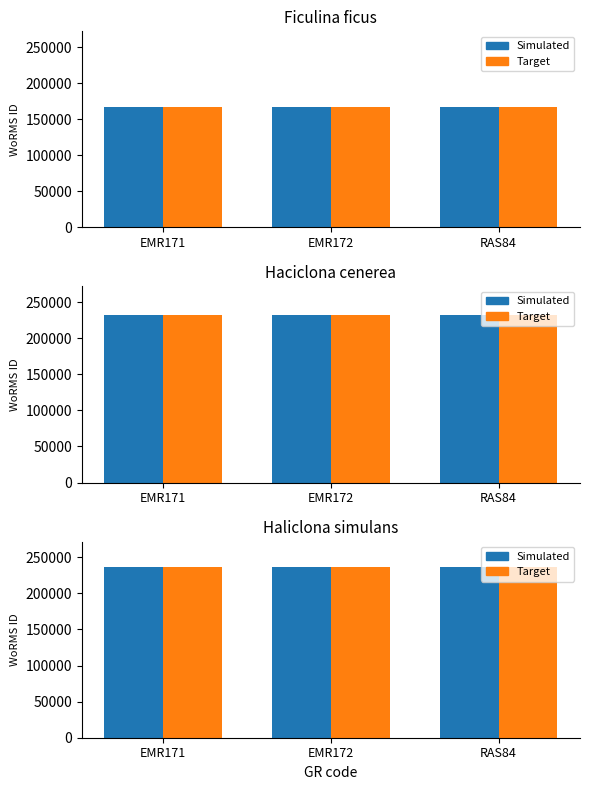

Count the number of categories in the chart.

3